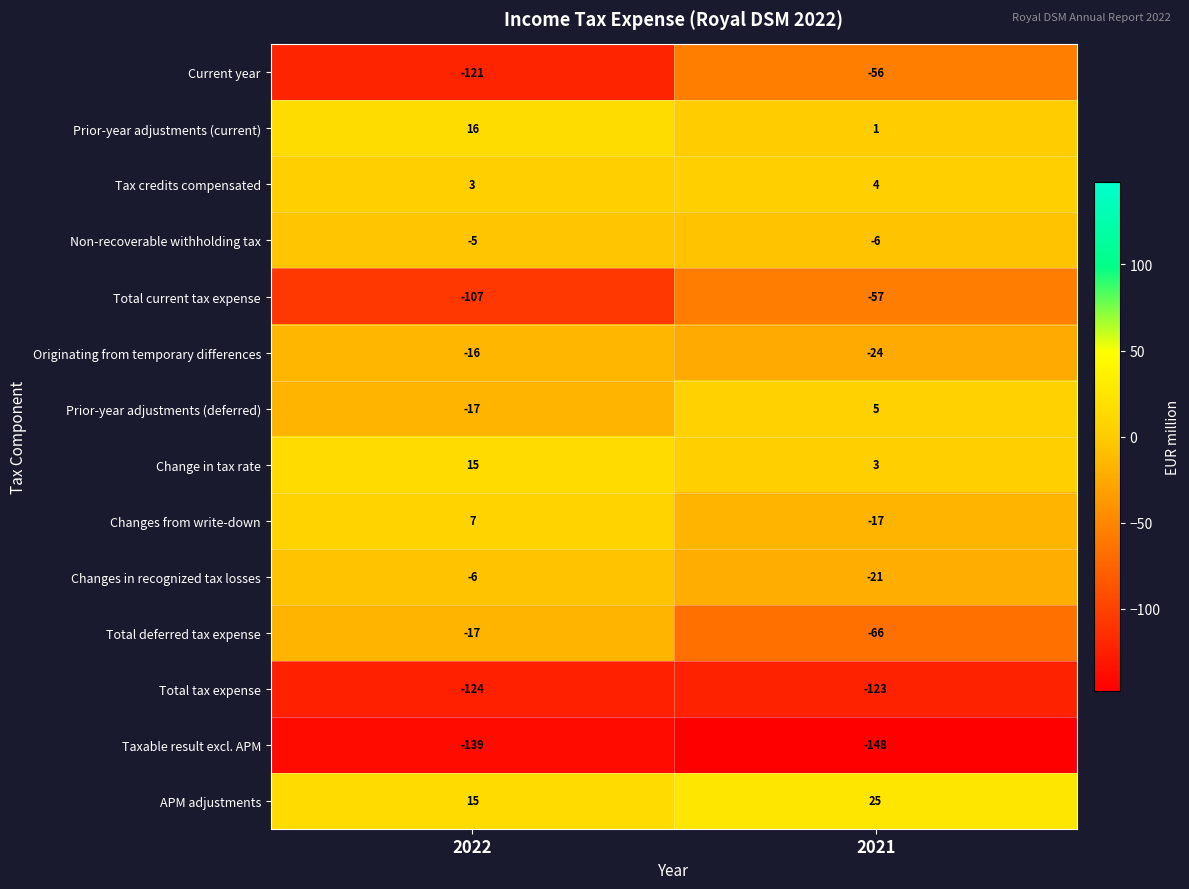

What is the greatest value displayed?

25